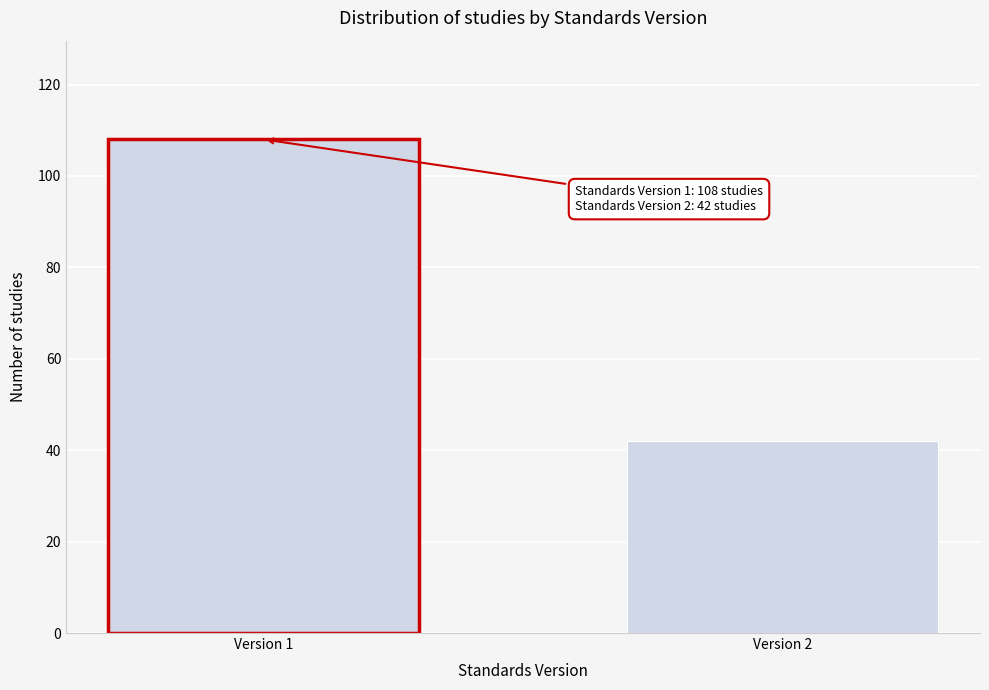

Reading left to right, transcribe all the data shown in this chart.

108	42